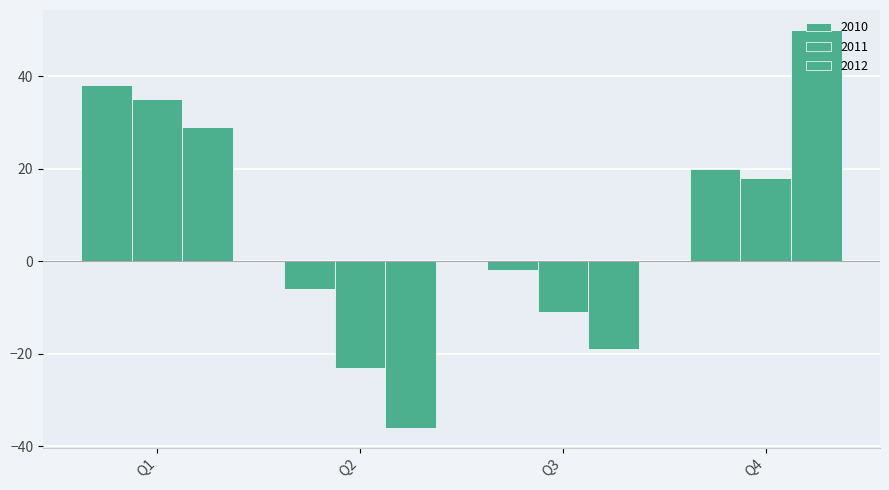

Reading right to left, what are all the values shown in this chart?

2010: 20	-2	-6	38
2011: 18	-11	-23	35
2012: 50	-19	-36	29